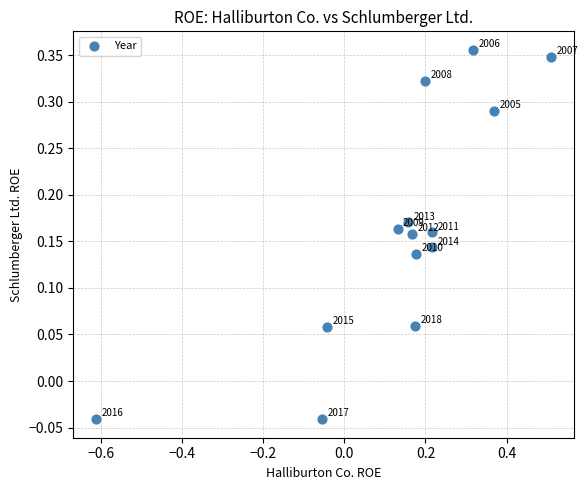

What is the range of X values (max minus min)?

1.1